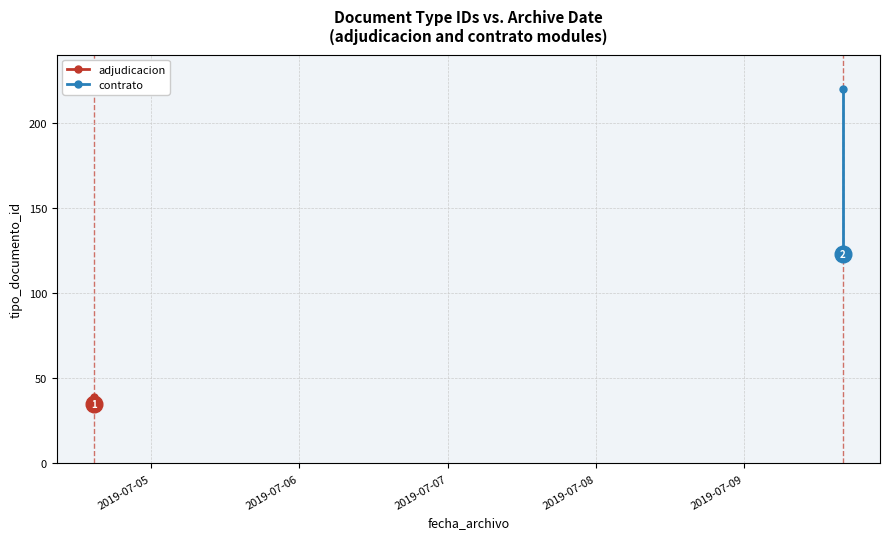

Does the chart display data point markers on the line(s)?

Yes